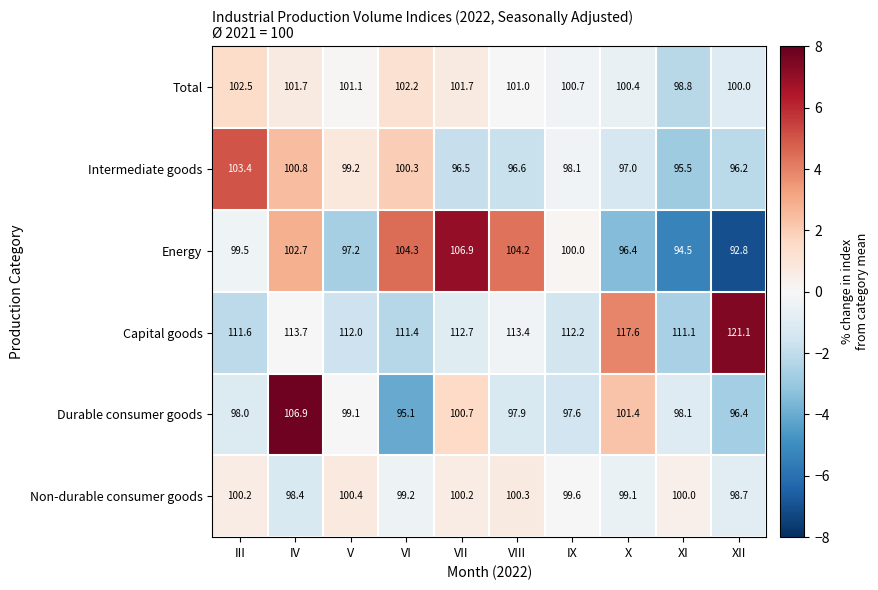

Which series has the largest range (max minus min)?

Energy